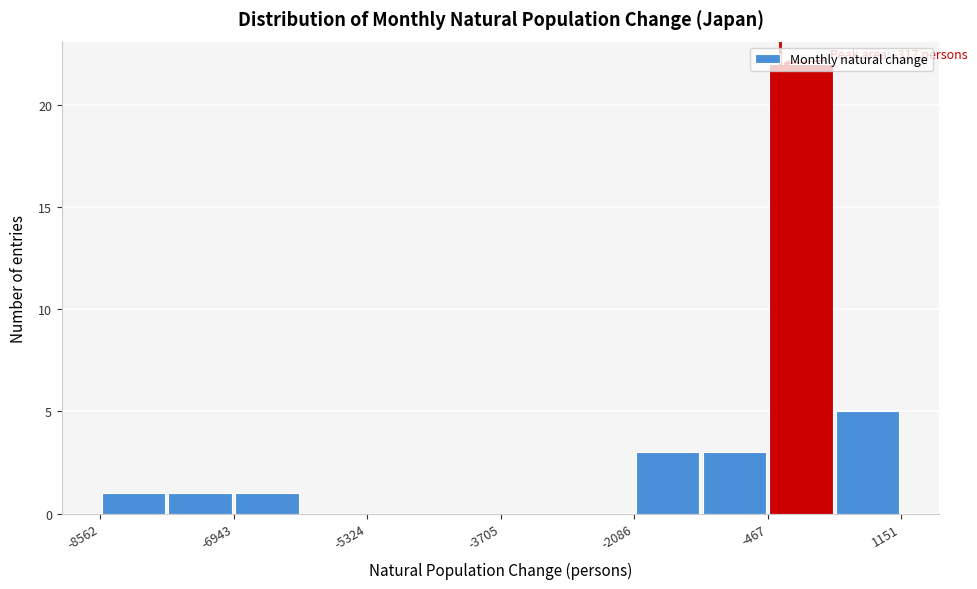

Which range on the x-axis has the tallest bar?

-400 to 400